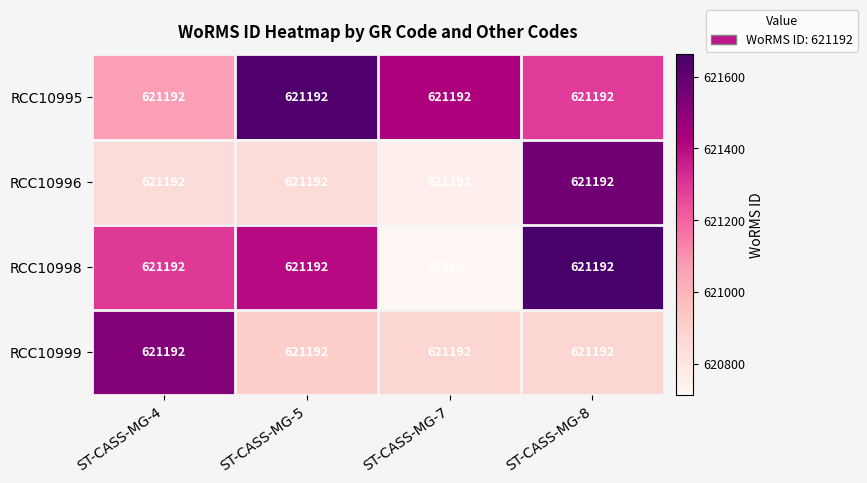

How many series are shown in this chart?

4